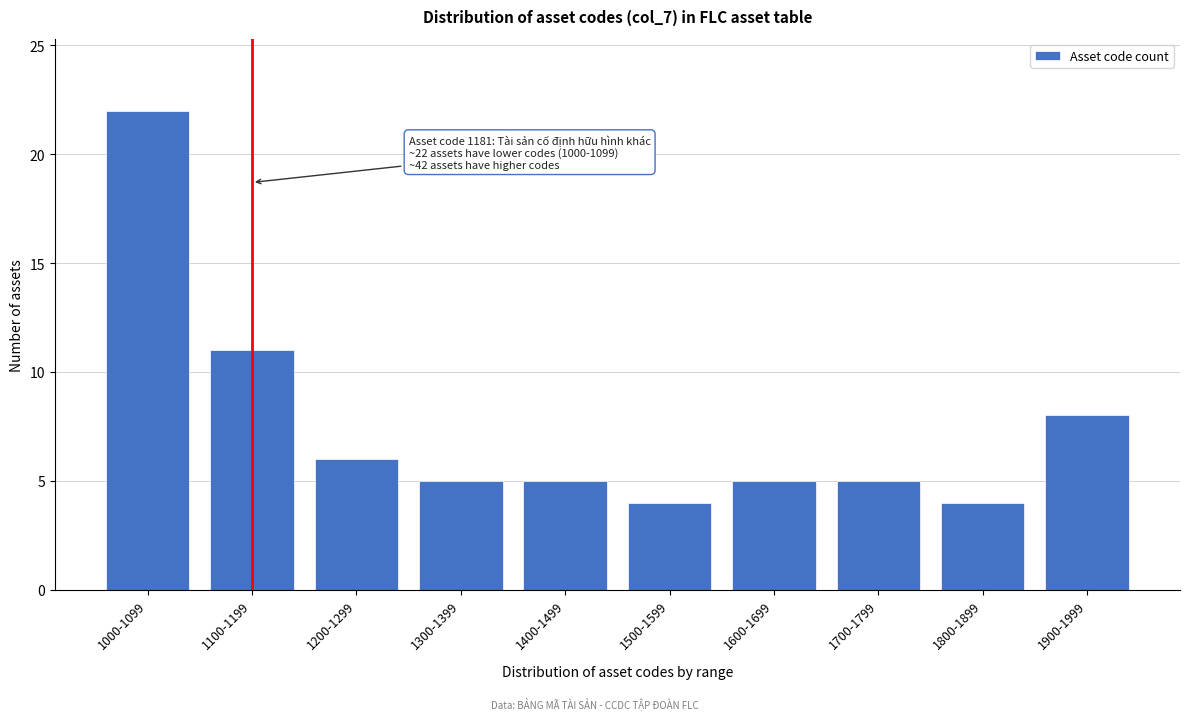

Reading left to right, what are all the values shown in this chart?

1000-1099=22	1100-1199=11	1200-1299=6	1300-1399=5	1400-1499=5	1500-1599=4	1600-1699=5	1700-1799=5	1800-1899=4	1900-1999=8